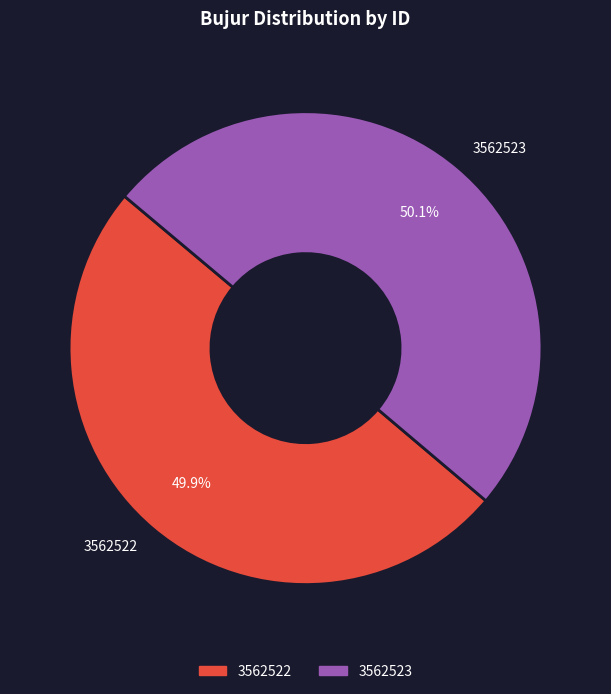

Count the number of slices in the pie.

2